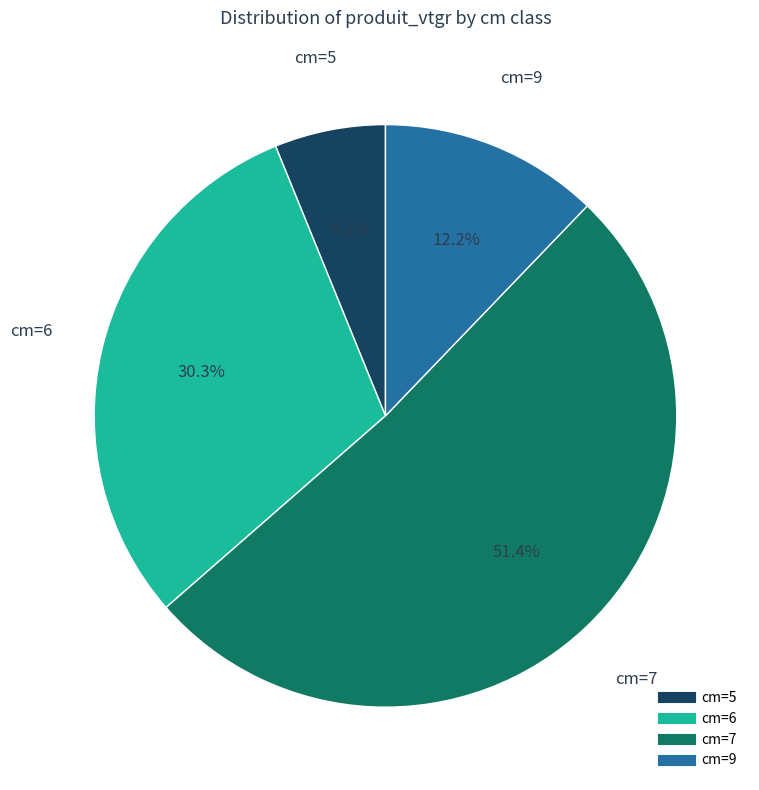

Is there any slice that represents more than half of the pie?

Yes